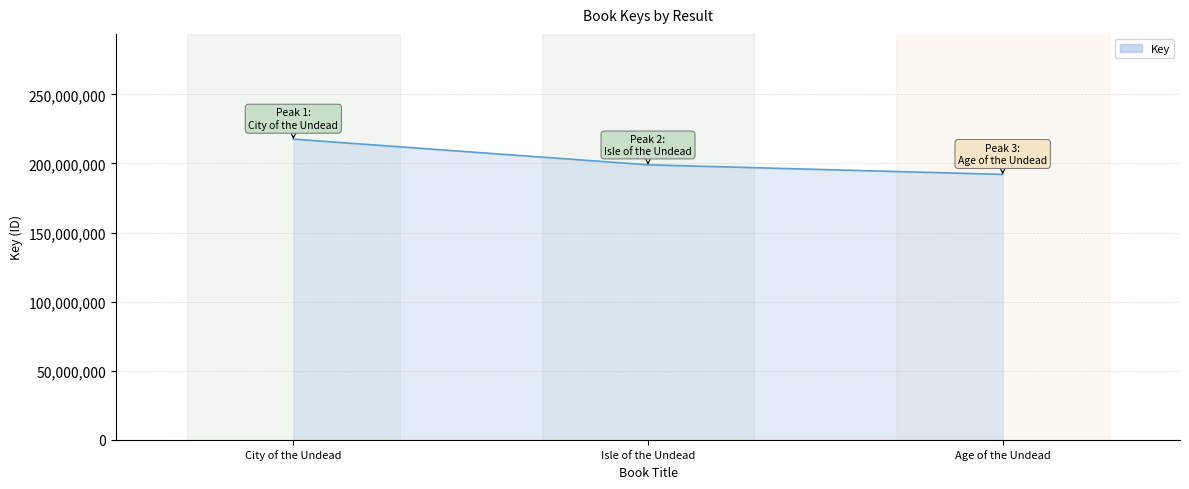

At which category does the chart reach its peak across all series?

City of the Undead